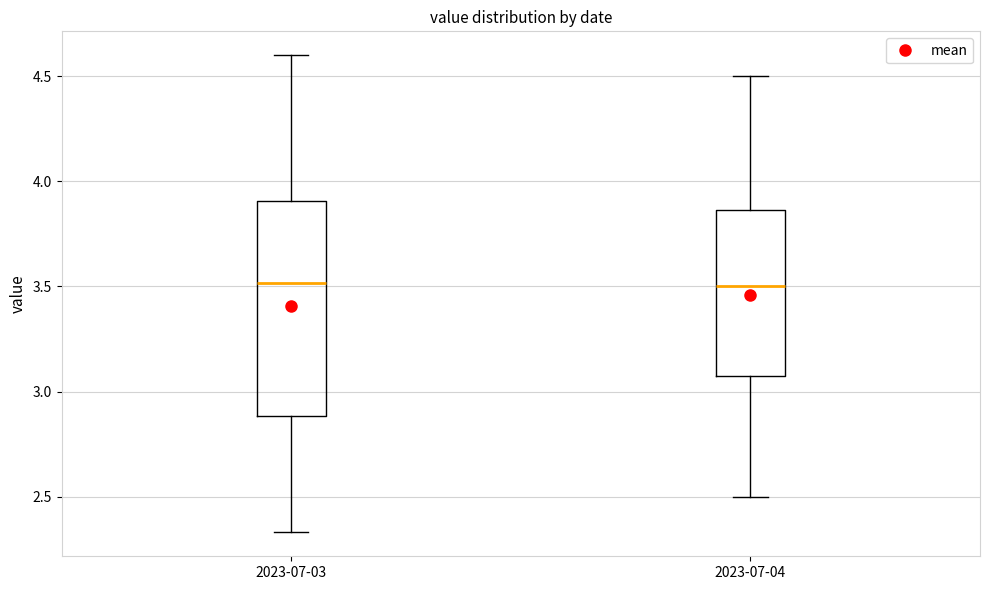

Reading left to right, read every box against the y-axis: the position of its median line, the range the box covers, and the ends of its whiskers. The values are not printed on the chart, so give them approximately, as read against the axis.

2023-07-03: median 3.50, box 2.90 to 3.90, whiskers 2.35 to 4.60
2023-07-04: median 3.50, box 3.10 to 3.85, whiskers 2.50 to 4.50